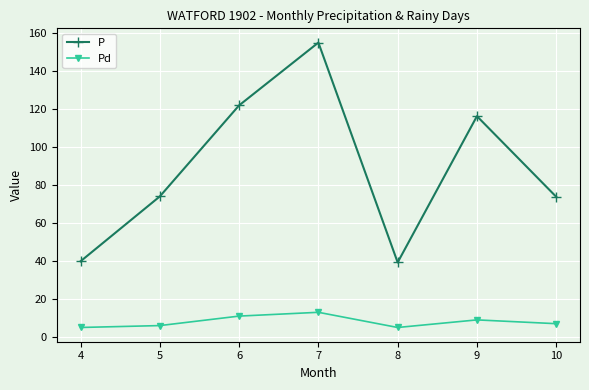

What is the sum of all P values?

620.9